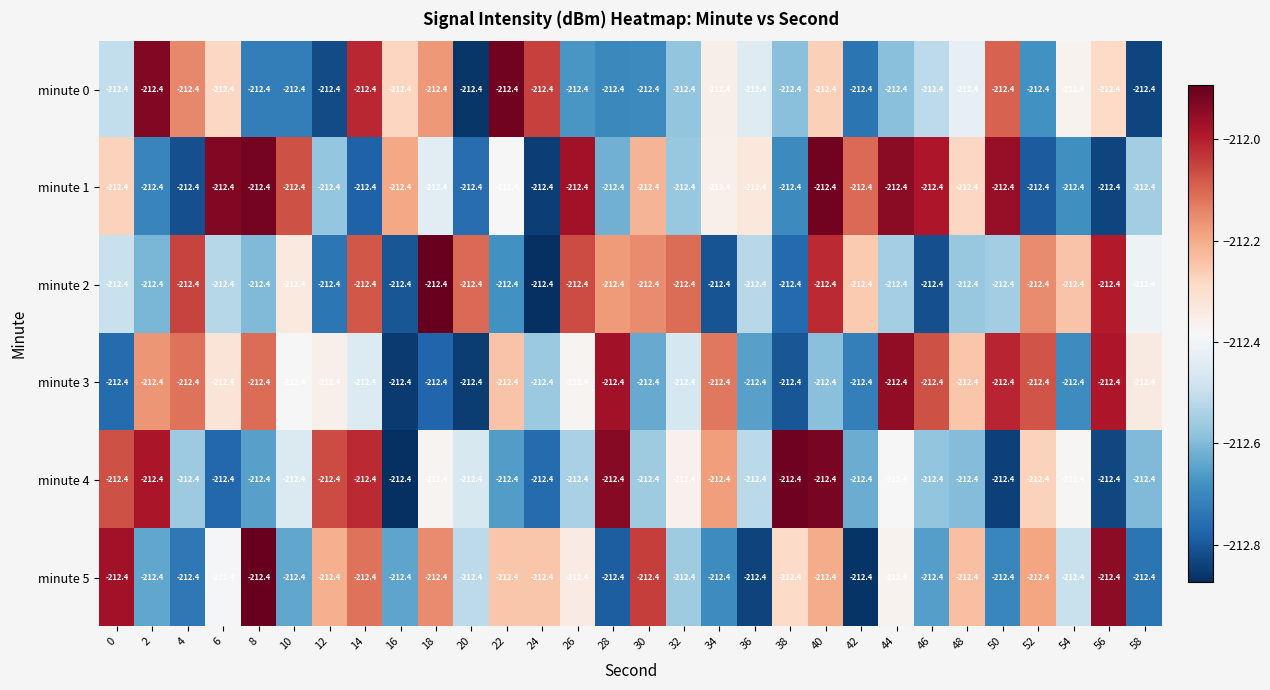

How many values in the minute 1 series are below -212?

23